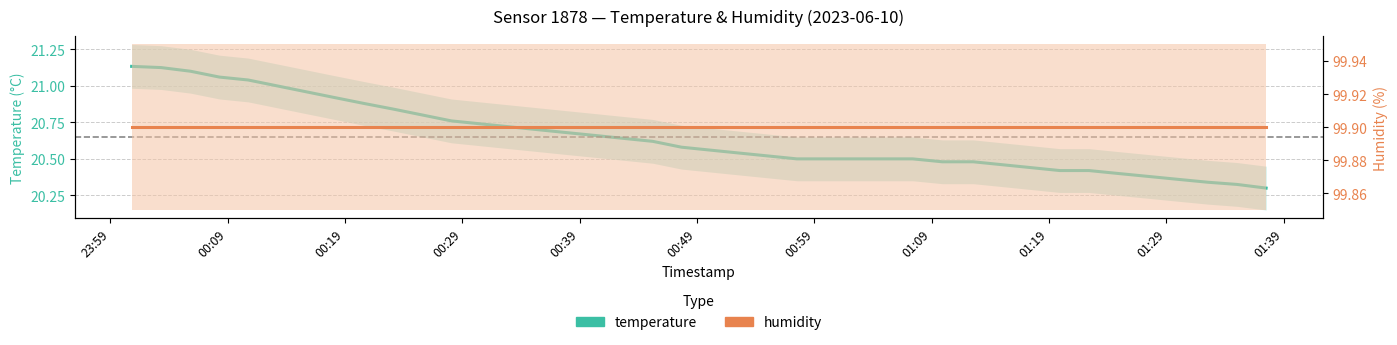

True or false: humidity and temperature cross at least once.

False